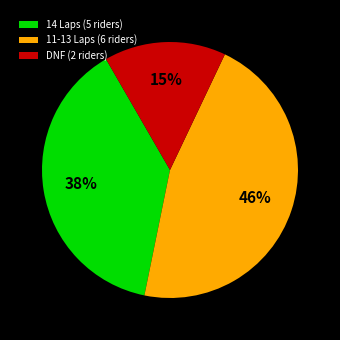

How many slices are in this pie chart?

3